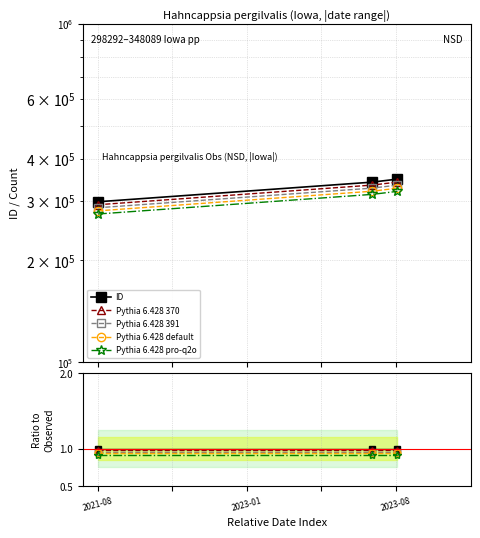

What is the maximum value for ID?

348089.0